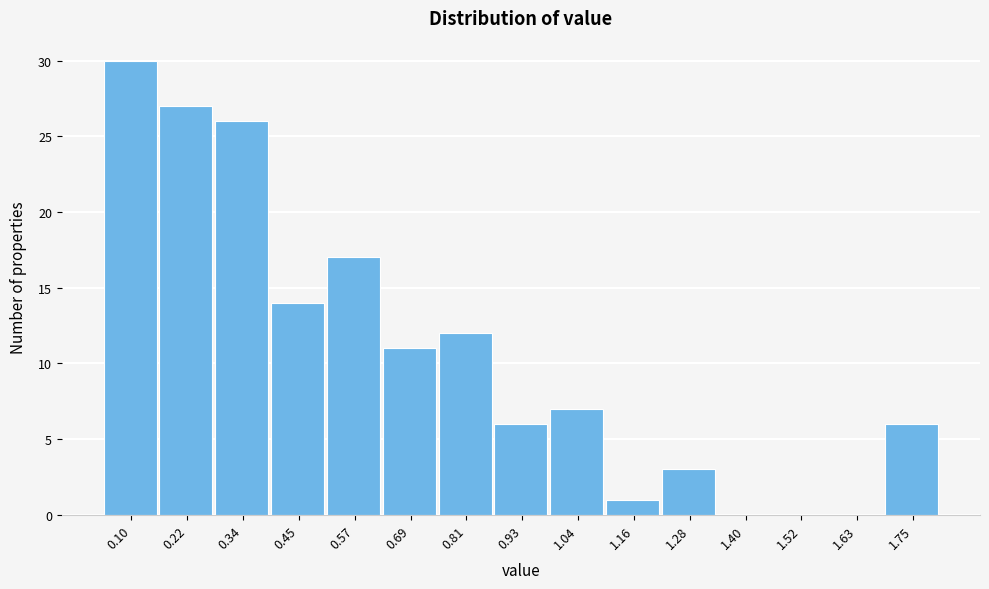

Reading left to right, what are all the values shown in this chart?

0.10=30	0.22=27	0.34=26	0.45=14	0.57=17	0.69=11	0.81=12	0.93=6	1.04=7	1.16=1	1.28=3	1.40=0	1.52=0	1.63=0	1.75=6